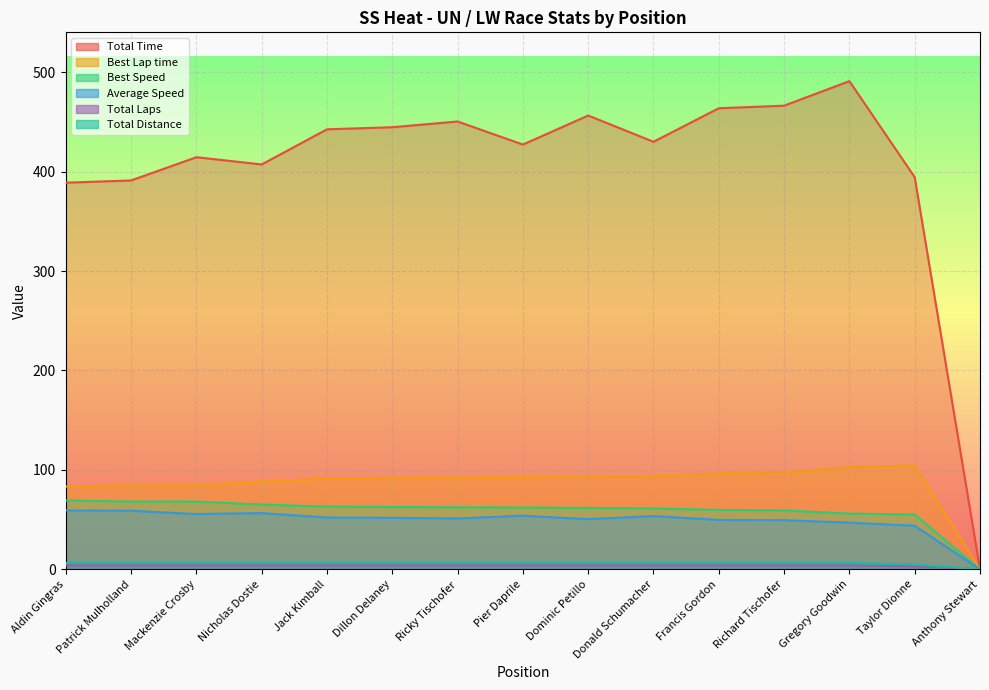

What is the sum of the Total Time values at Mackenzie Crosby and Nicholas Dostie?

821.7